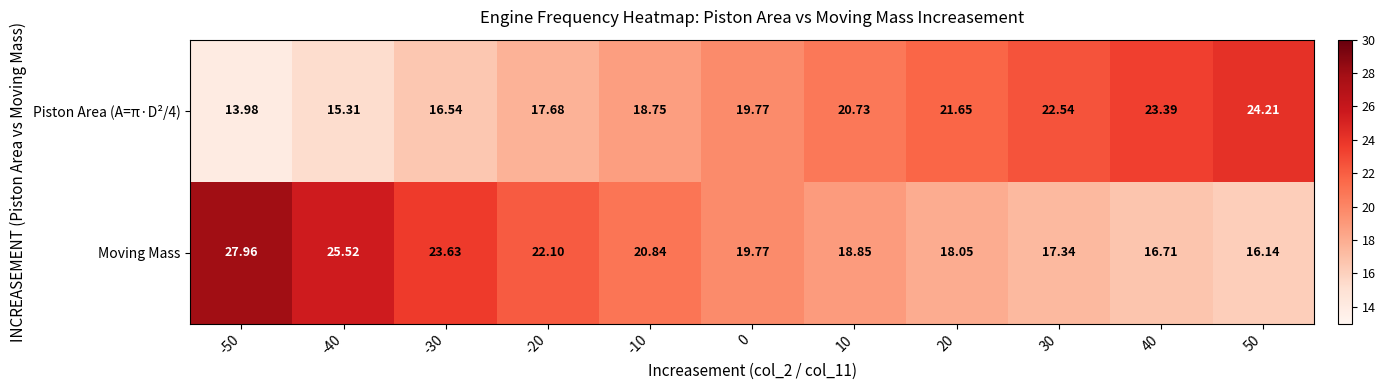

Is the value of Moving Mass at -40 greater than the value of Piston Area (A=π·D²/4) at -50?

Yes